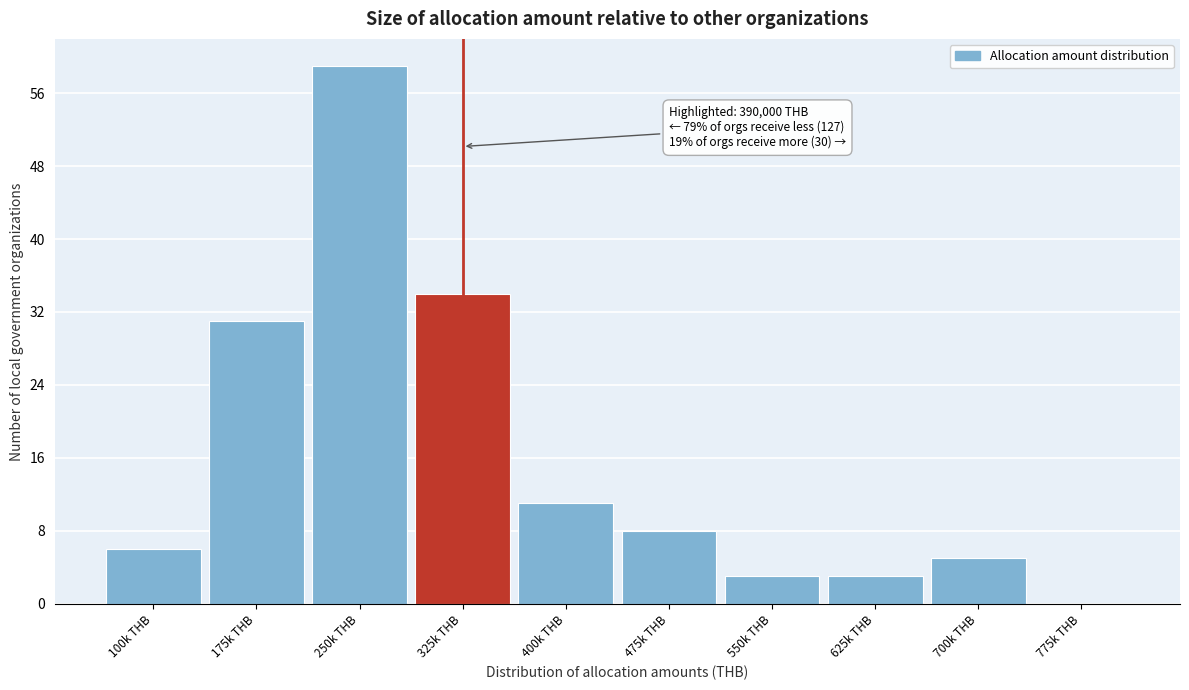

Reading right to left, what are all the values shown in this chart?

775k THB=0	700k THB=5	625k THB=3	550k THB=3	475k THB=8	400k THB=11	325k THB=34	250k THB=59	175k THB=31	100k THB=6